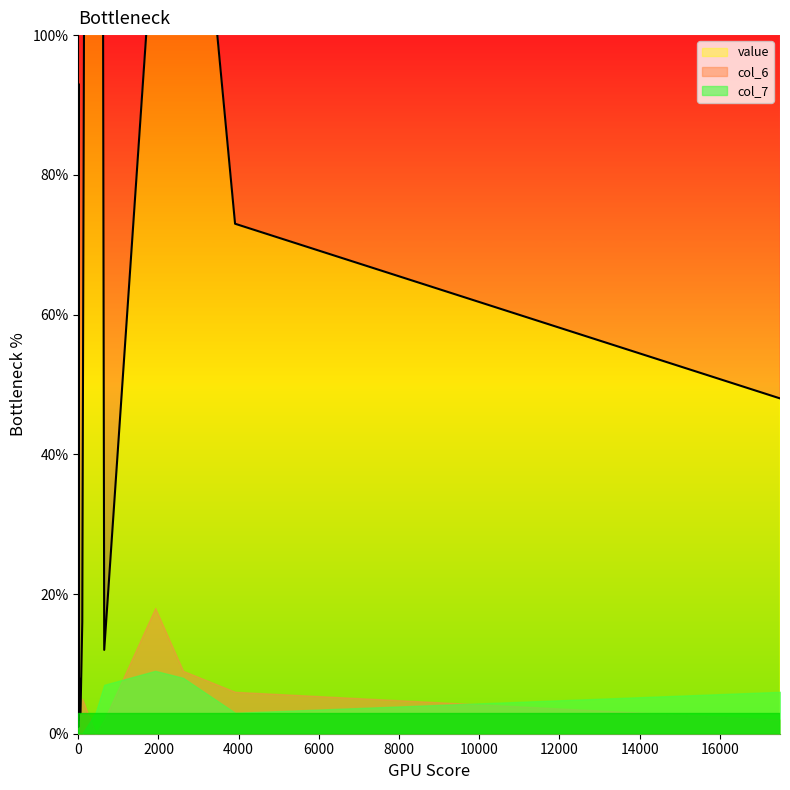

What is the difference between the maximum and second lowest values in the col_6 series?

18